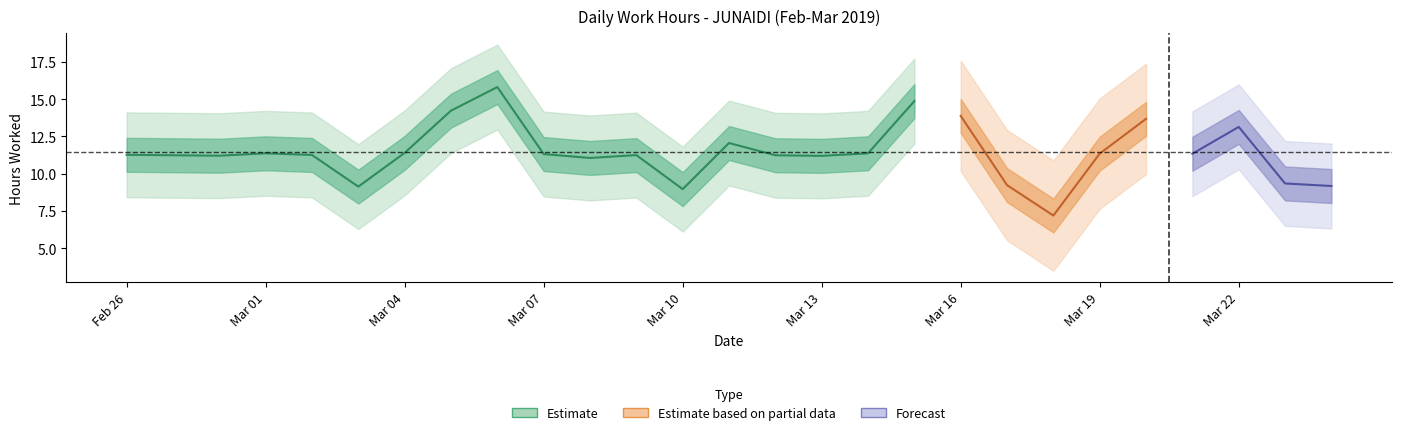

What is the change in value from 6 to 9?

-4.6